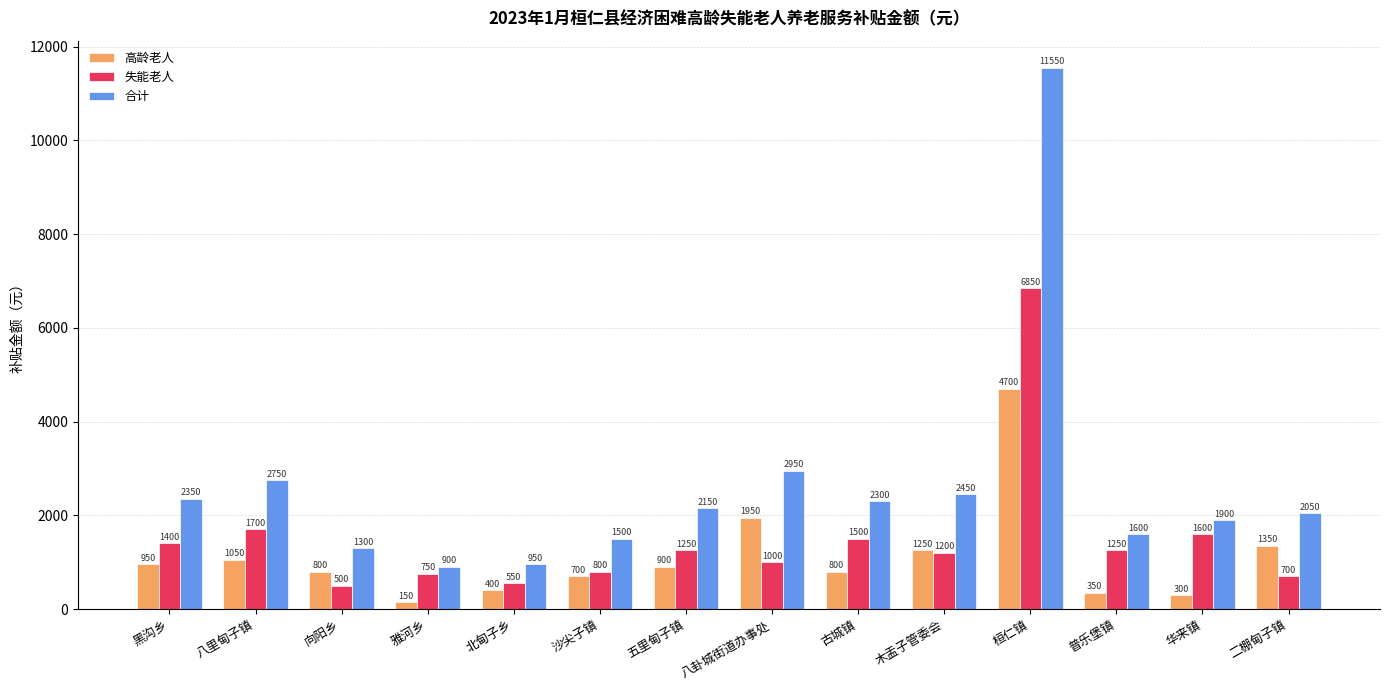

What are all the series names shown in the legend?

高龄老人, 失能老人, 合计